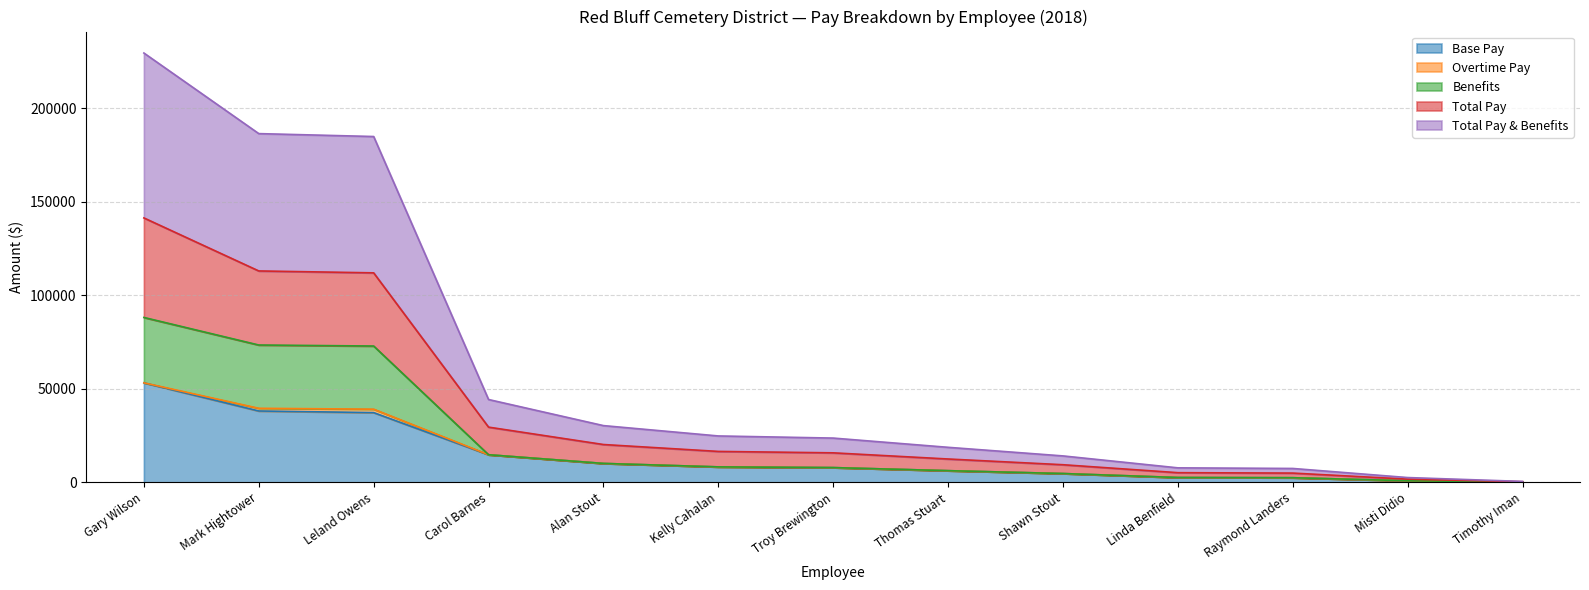

At which category is the sum across all series the highest?

Gary Wilson